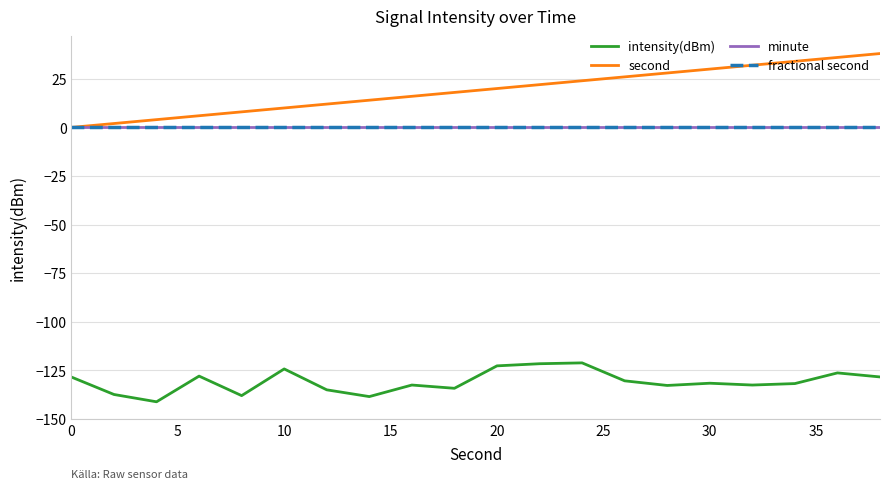

Does the chart have visible grid lines?

Yes